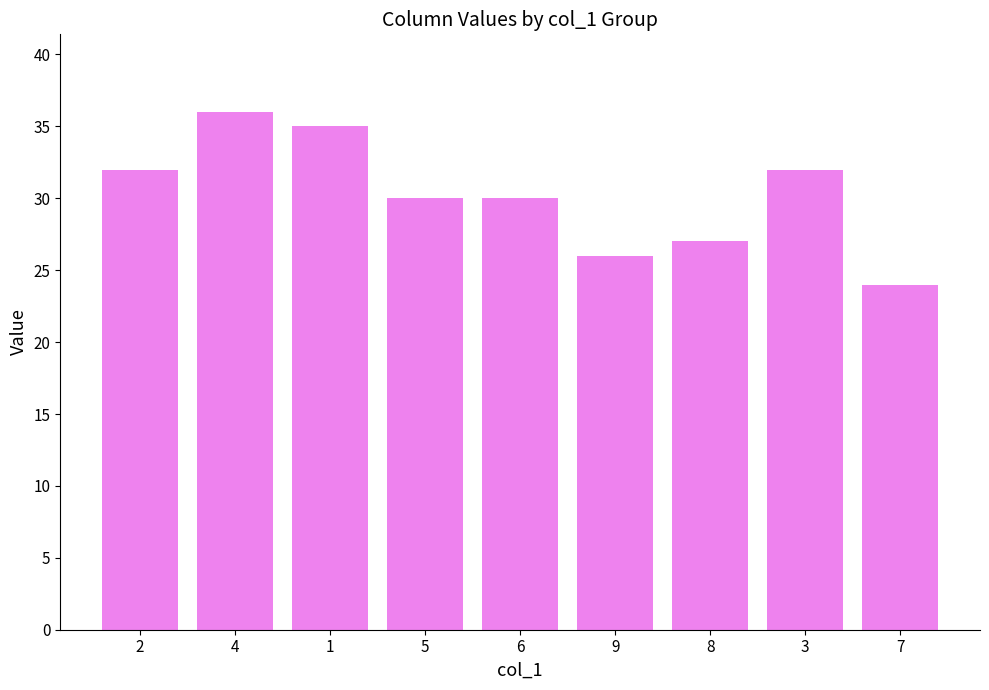

True or false: the data shows 16 at 2.

False